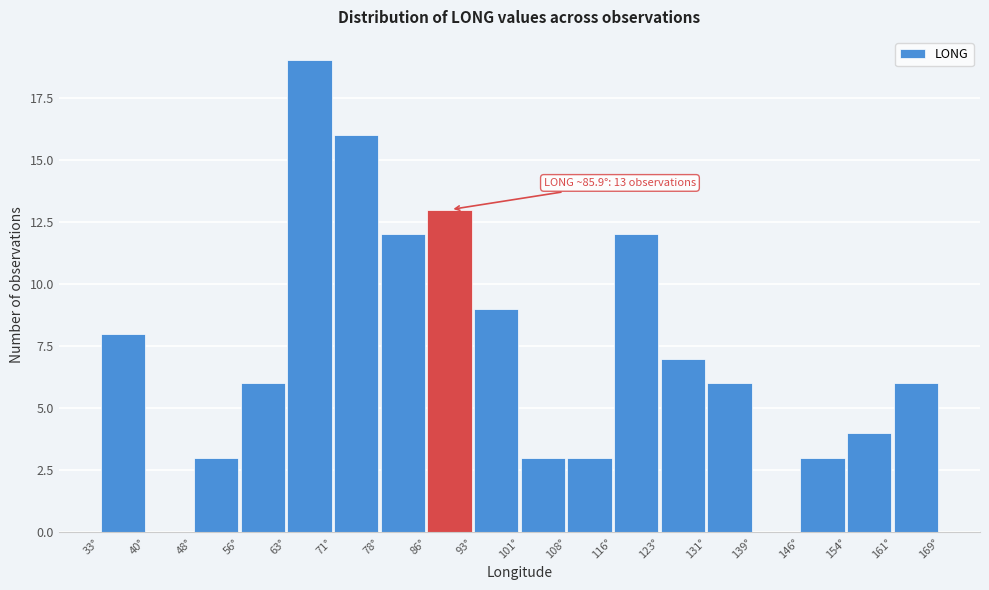

Over which range of the x-axis is the bar tallest?

63 to 71